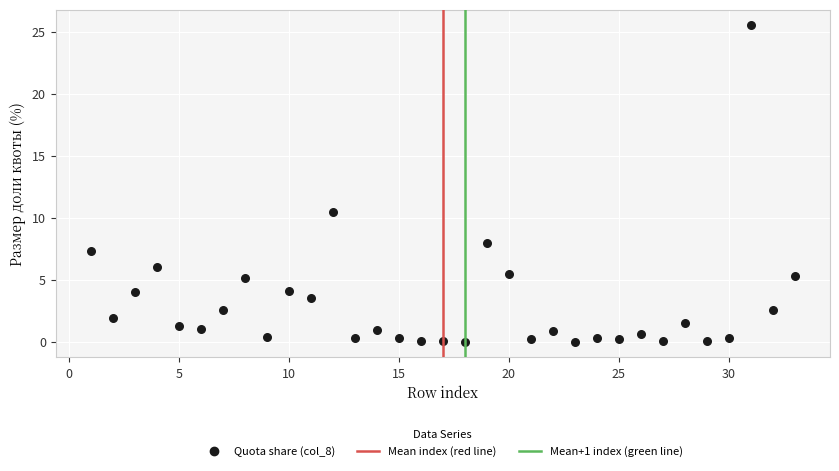

What is the range of X values (max minus min)?

32.0